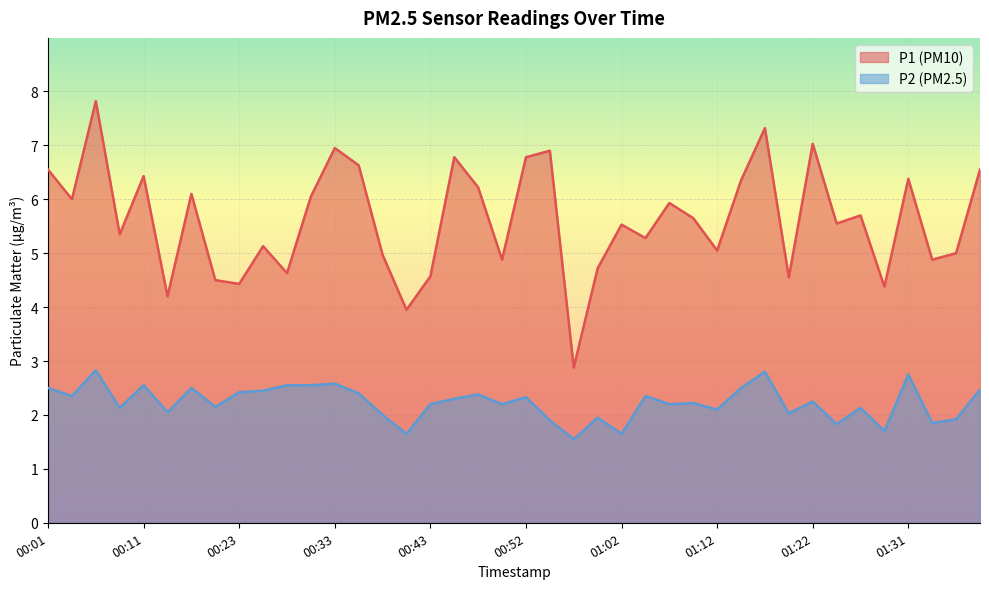

True or false: P2 has a value of 2.4 at 00:03.

True